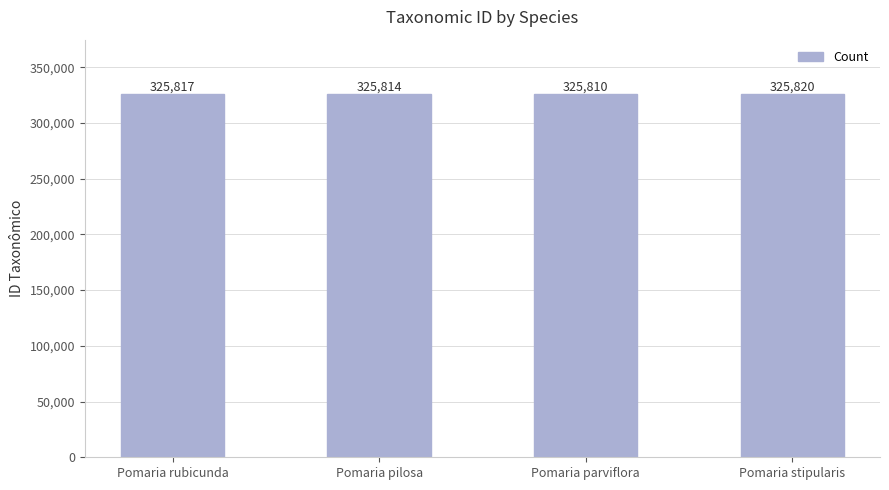

What is the change in value from Pomaria pilosa to Pomaria parviflora?

-4